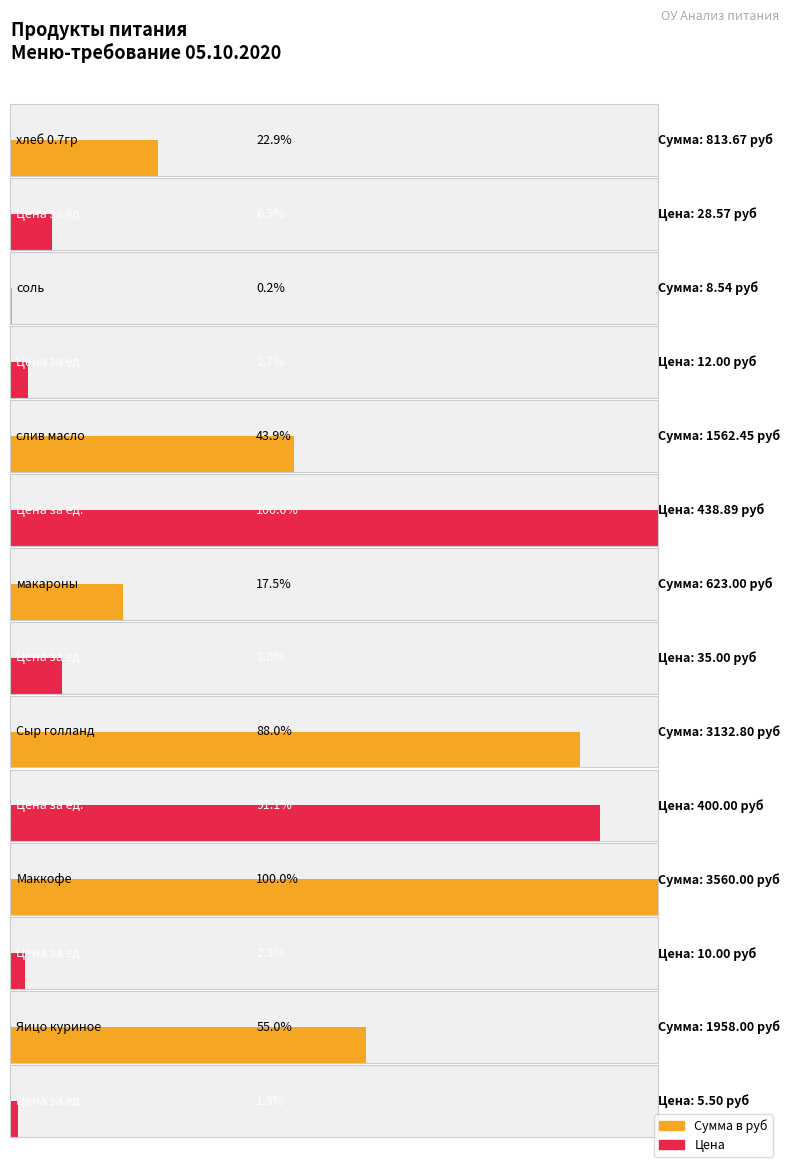

What is the approximate value of Цена at макароны?

35.0